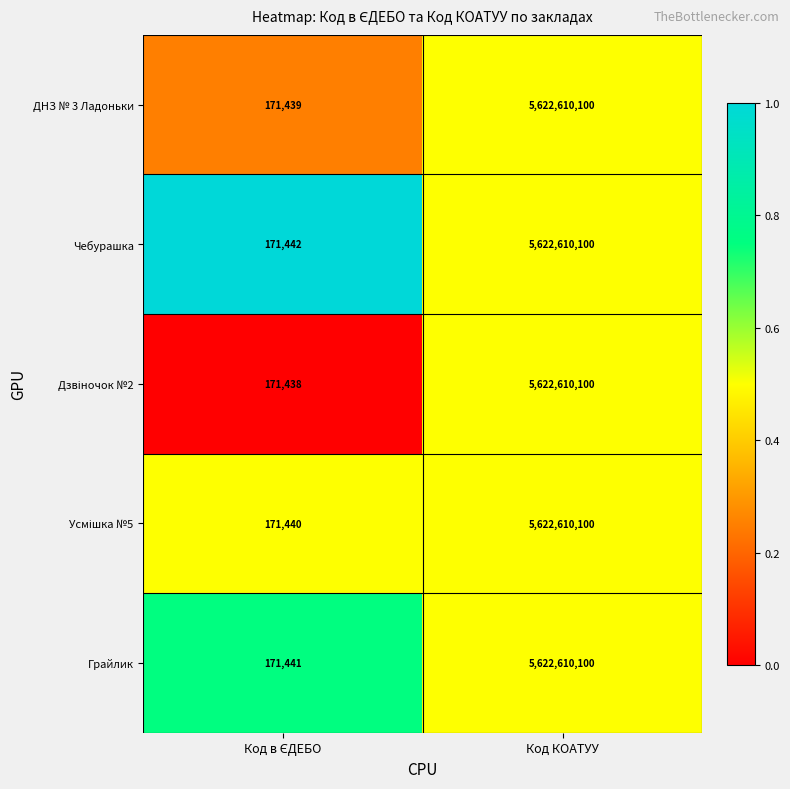

Which label corresponds to the largest value in the chart?

Код КОАТУУ